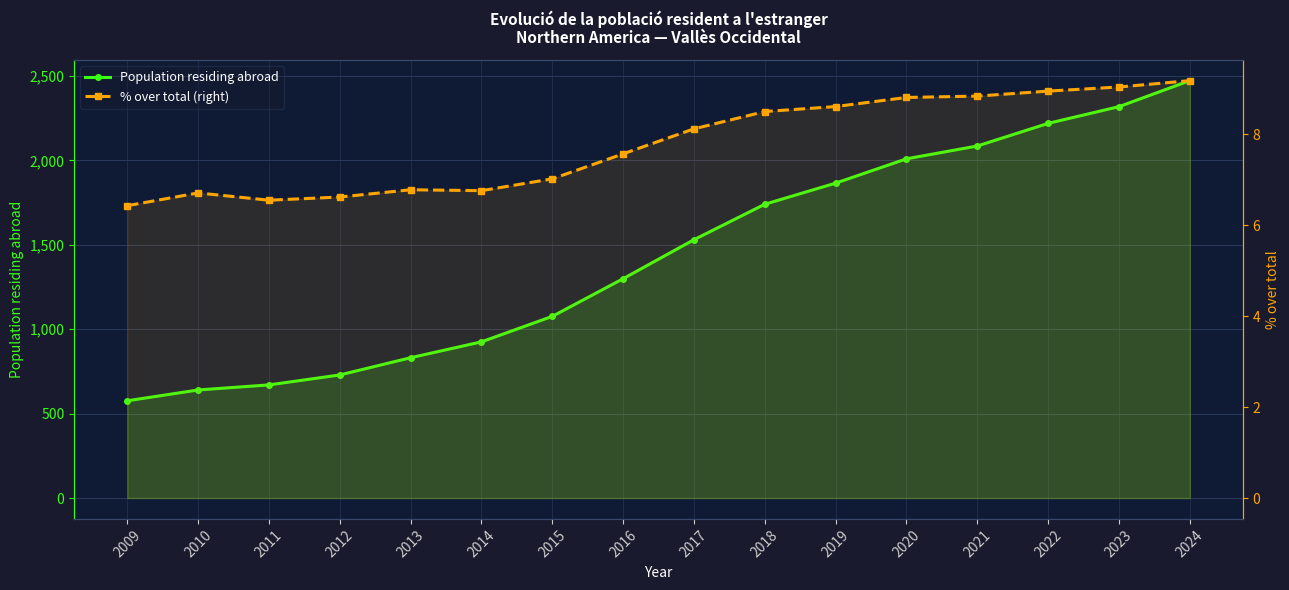

True or false: Population residing abroad has more than 1 points higher than both neighbors.

False